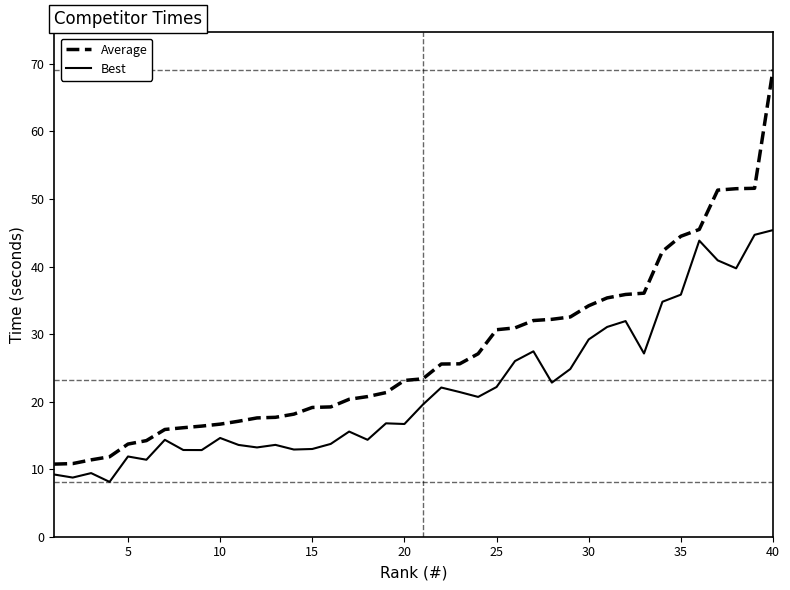

True or false: Best and Average cross at least once.

False